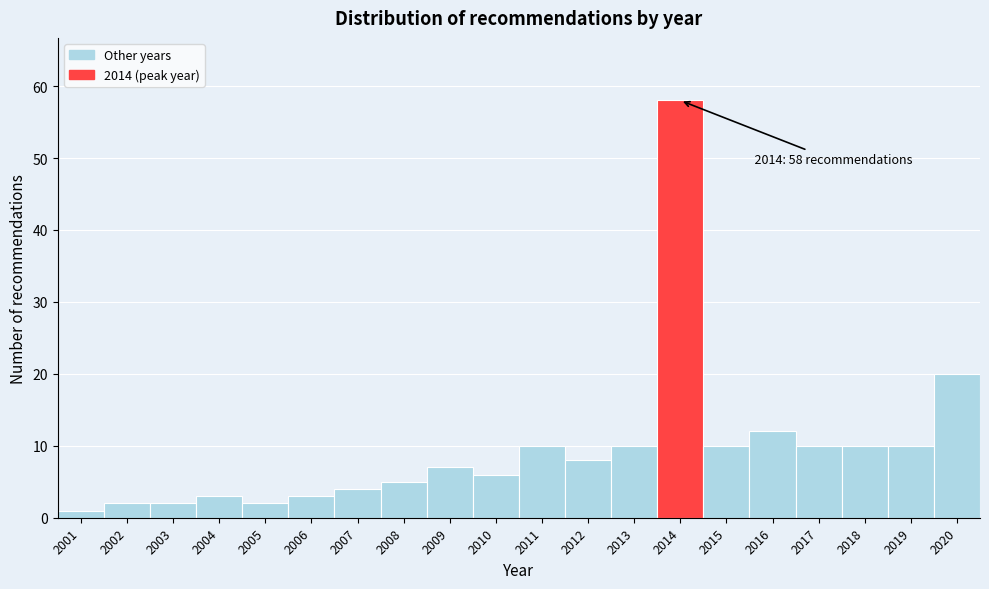

Reading right to left, what are all the values shown in this chart?

20	10	10	10	12	10	58	10	8	10	6	7	5	4	3	2	3	2	2	1